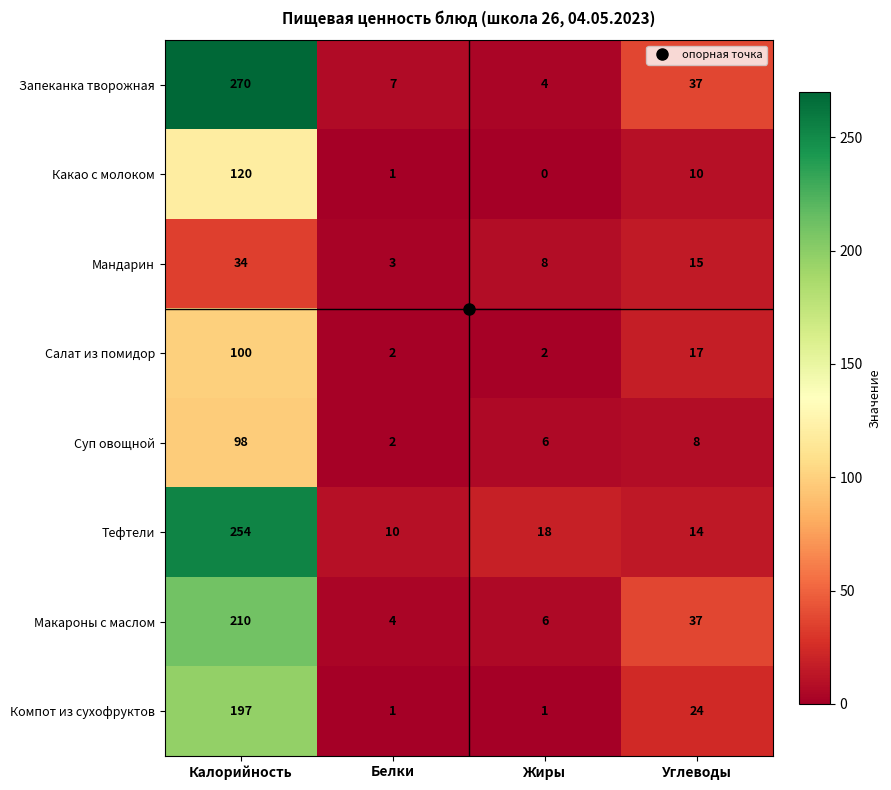

At which label does Тефтели reach its minimum?

Белки